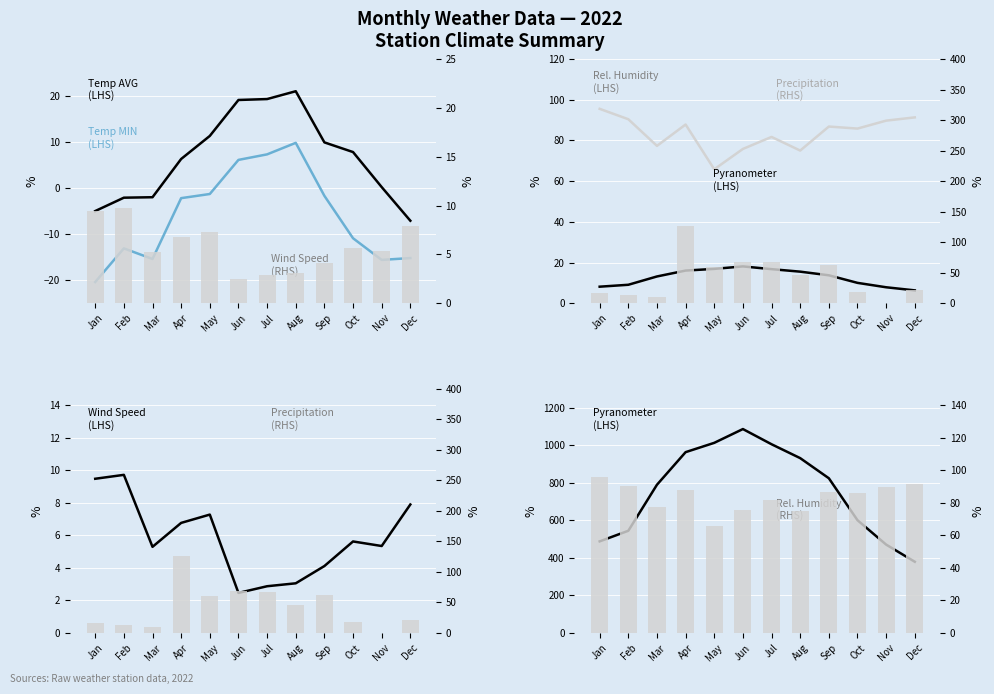

What is the spread (max minus min) of values at Aug?

72.0